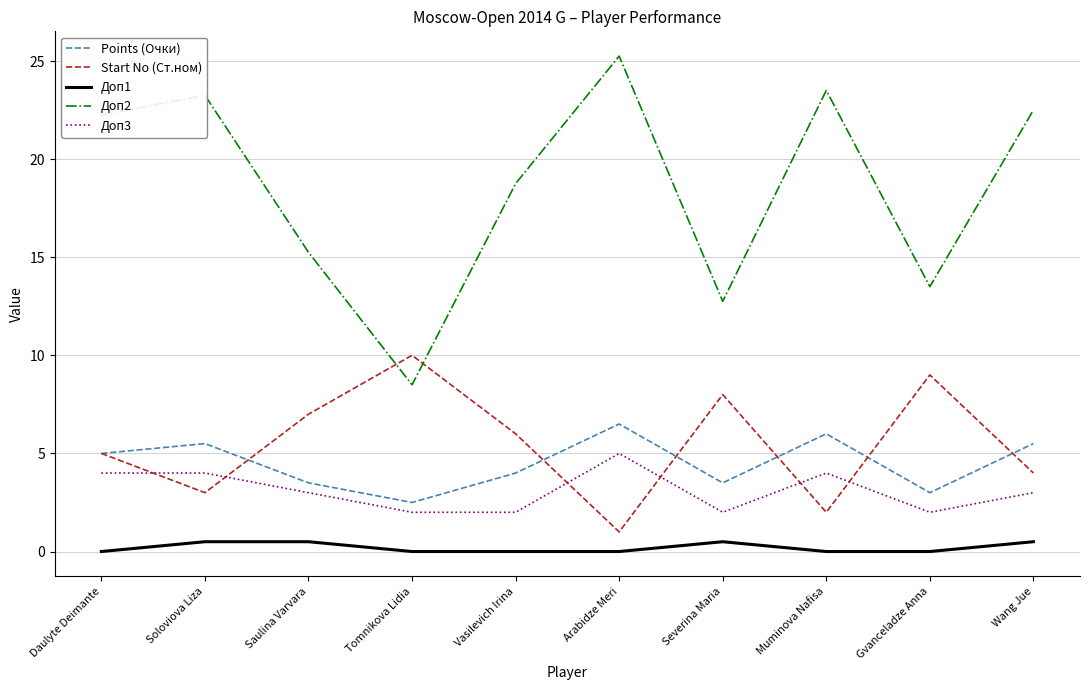

What is the sum of all Points (Очки) values?

45.0